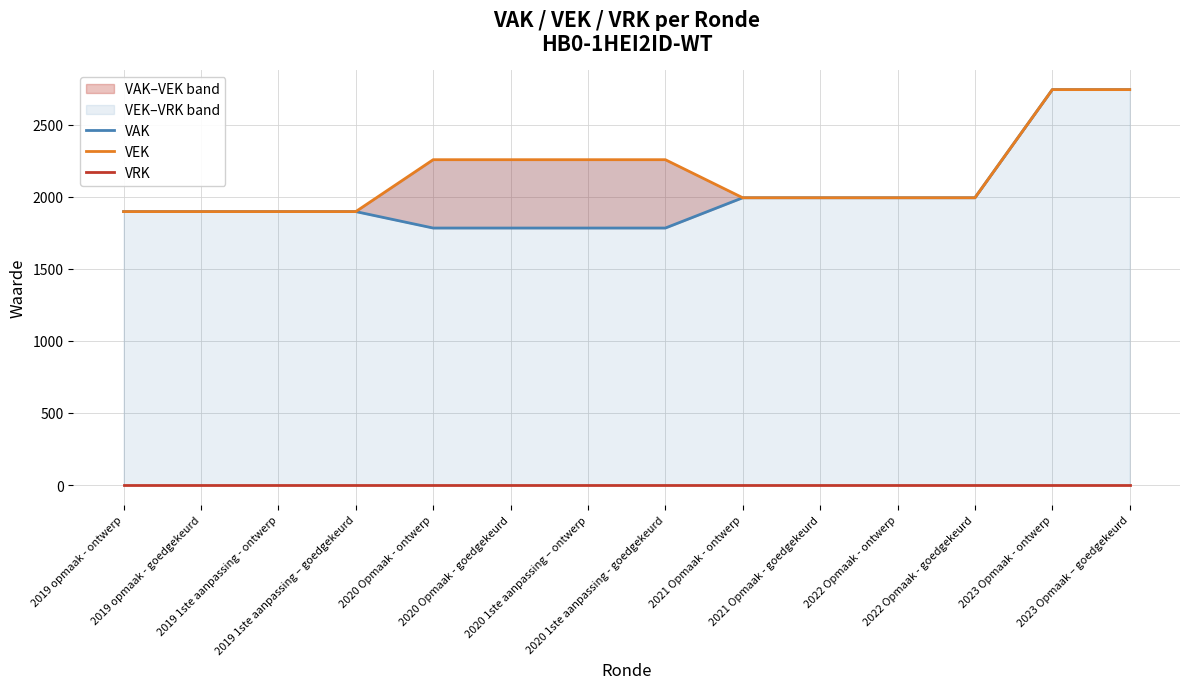

What is the label of the 11th point from the right?

2019 1ste aanpassing – goedgekeurd